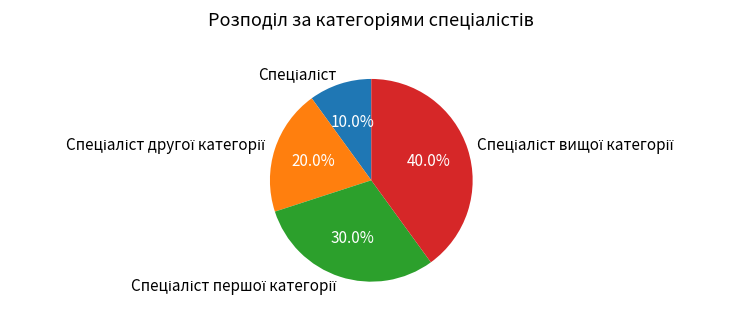

Does any single category account for the majority?

No